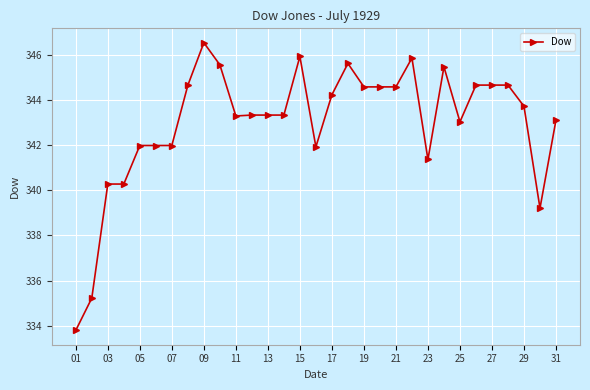

What is the value of the 15th point from the left?

345.9